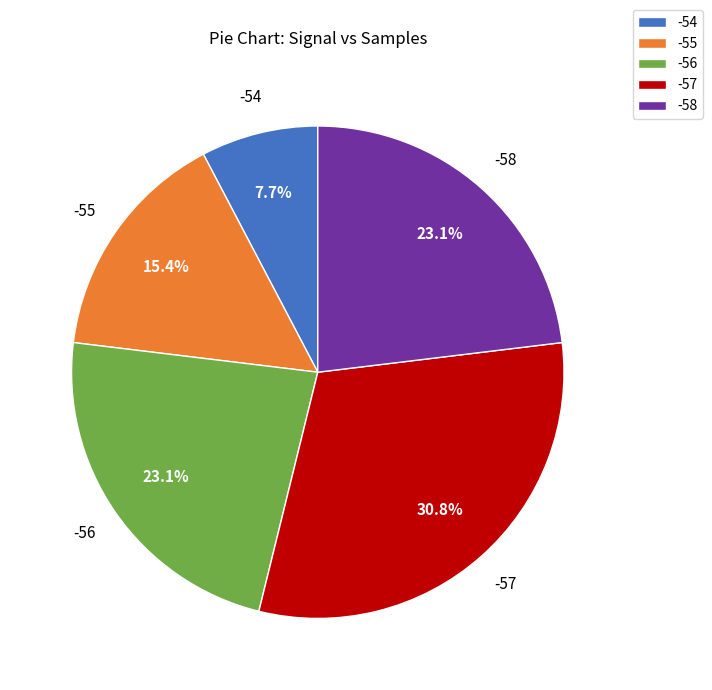

What percentage is NOT represented by -58?

76.9%